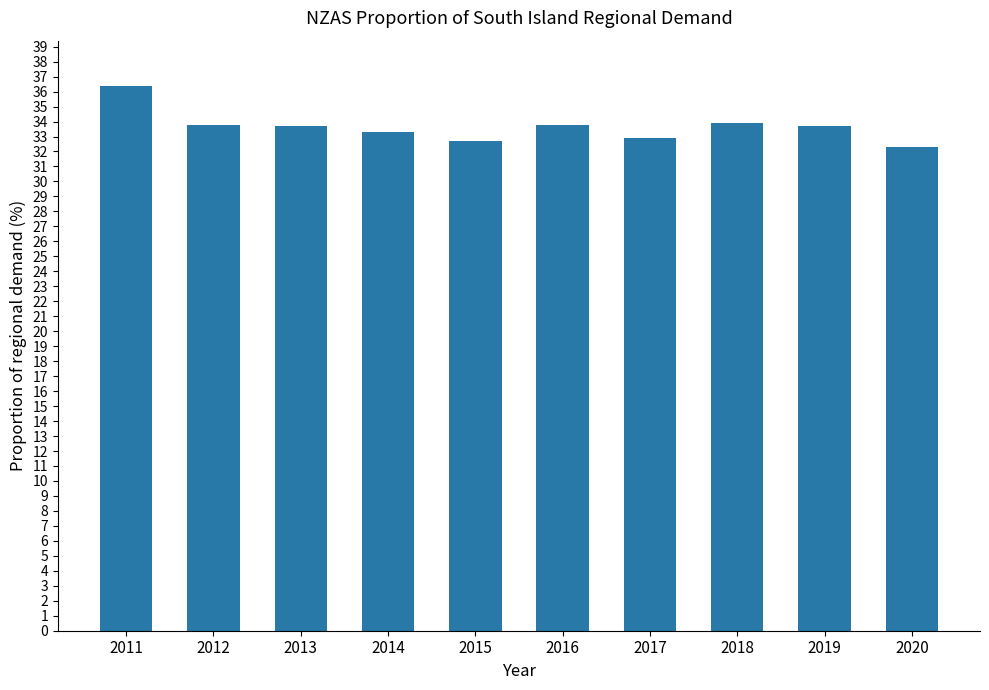

What is the change in value from 2013 to 2015?

-1.0